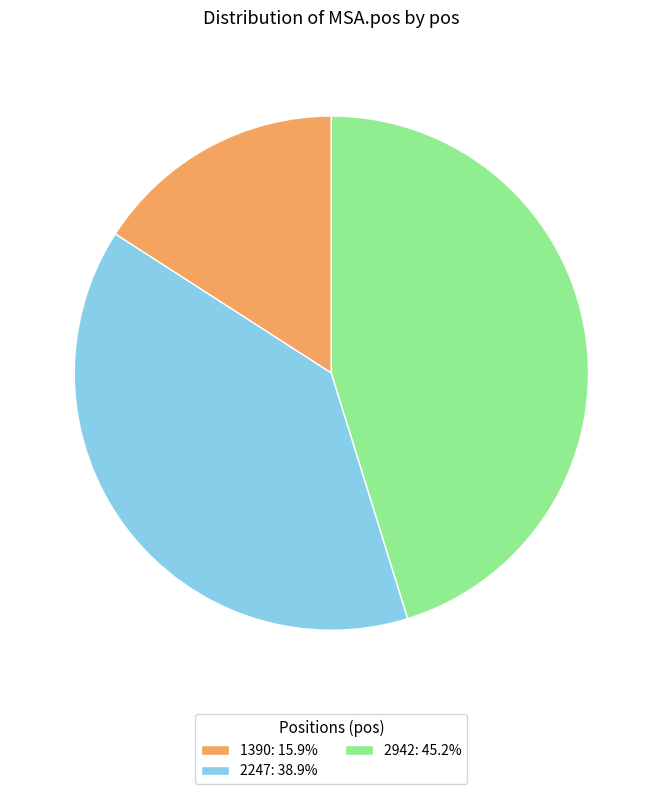

True or false: 2247 accounts for 39% of the total.

True